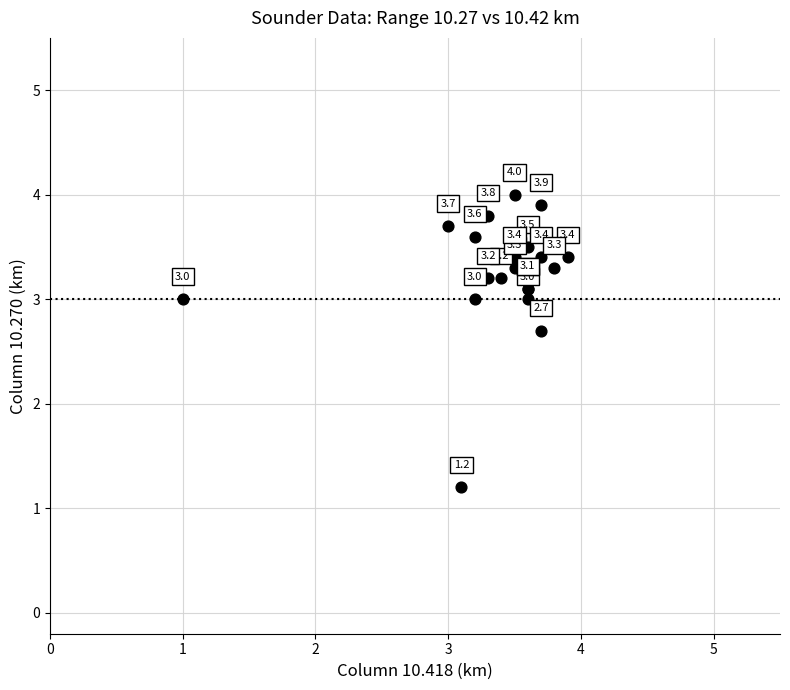

What Y value in the scatter plot is closest to 2?

2.7